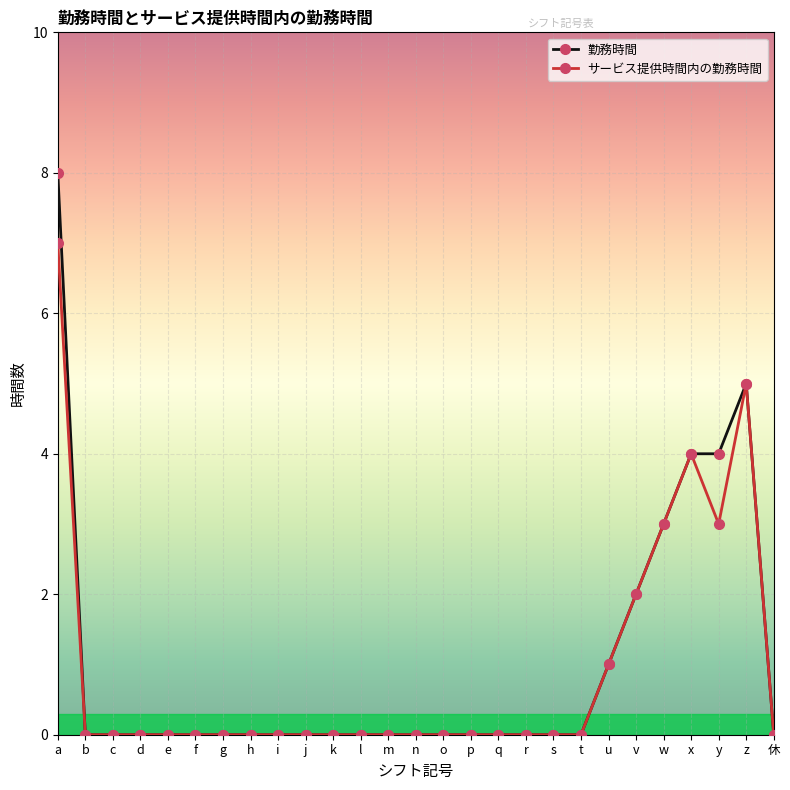

Rank the series by their maximum value, from highest to lowest.

勤務時間, サービス提供時間内の勤務時間